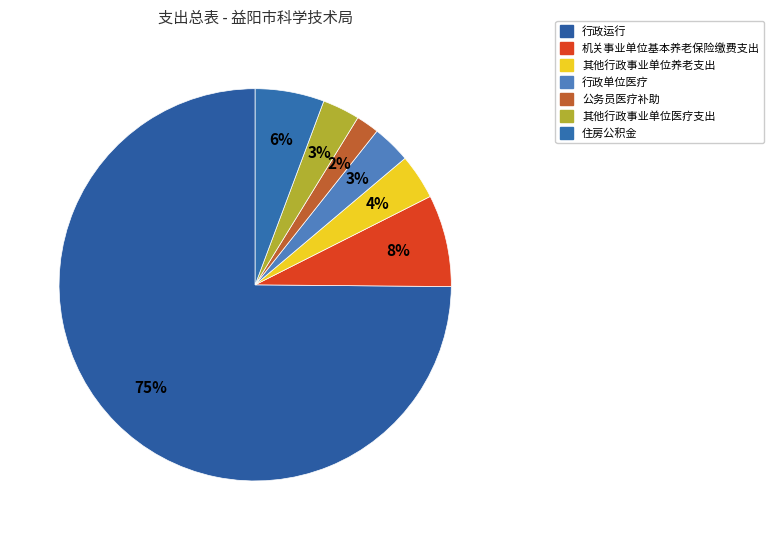

To the nearest percent, what portion does 行政运行 represent?

75%